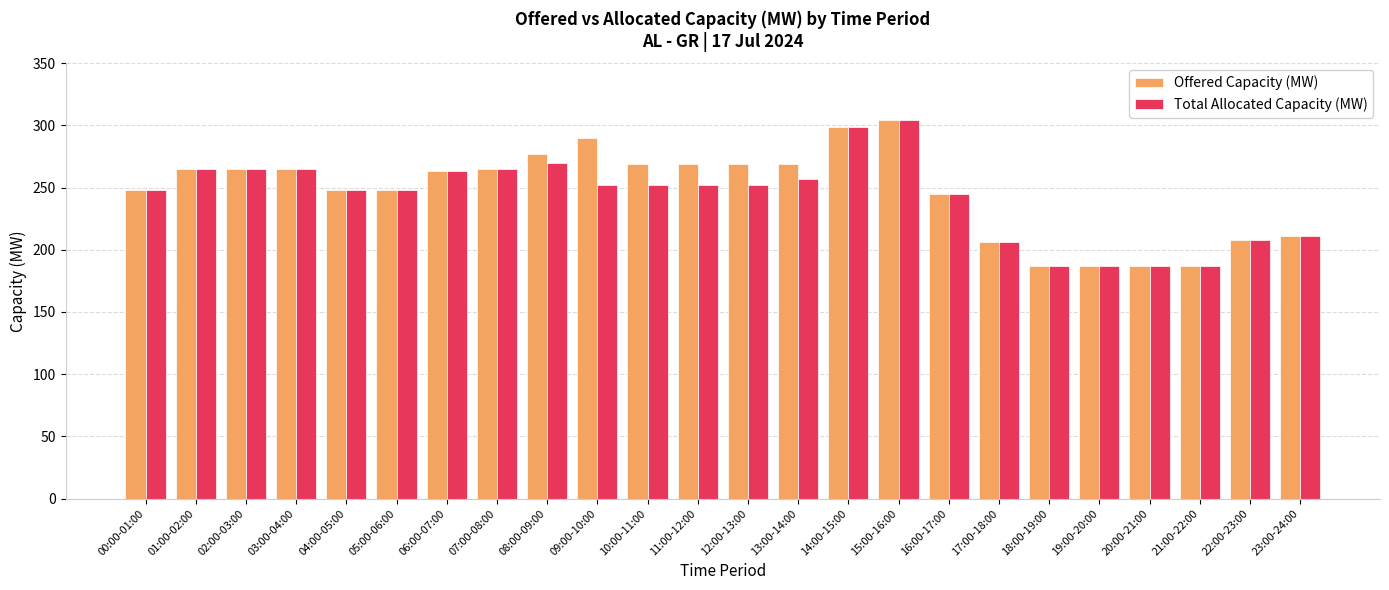

What position from the left is 19:00-20:00?

20